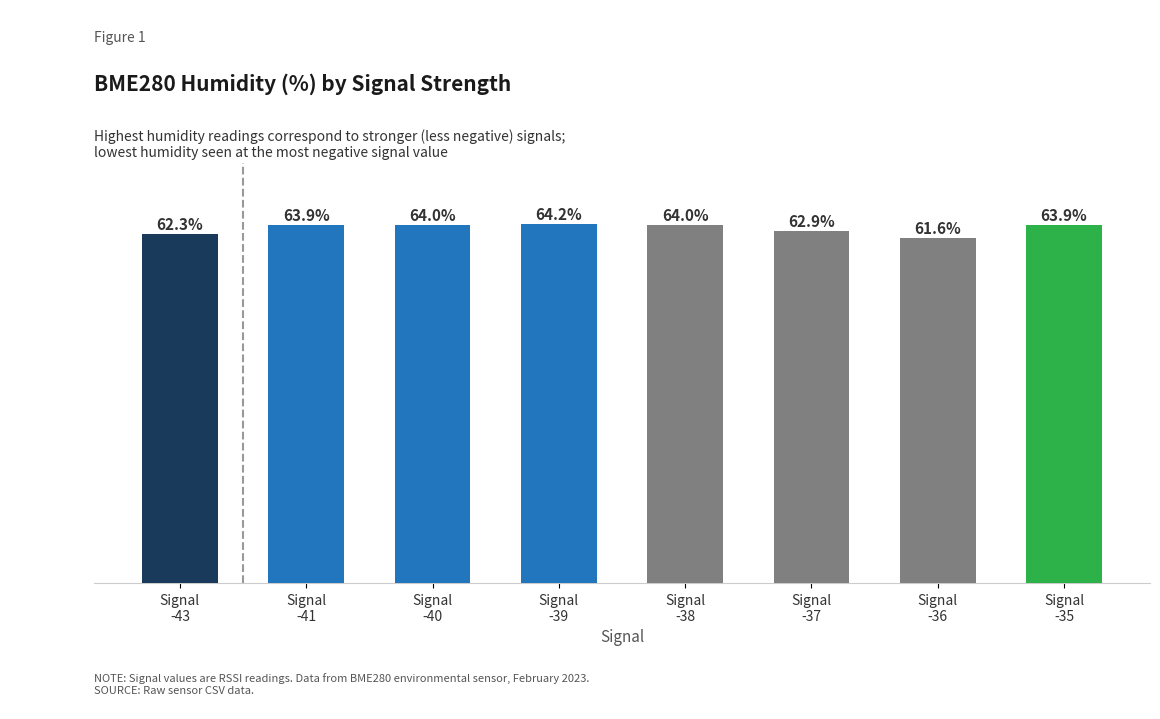

Which label corresponds to the largest value in the chart?

Signal
-39